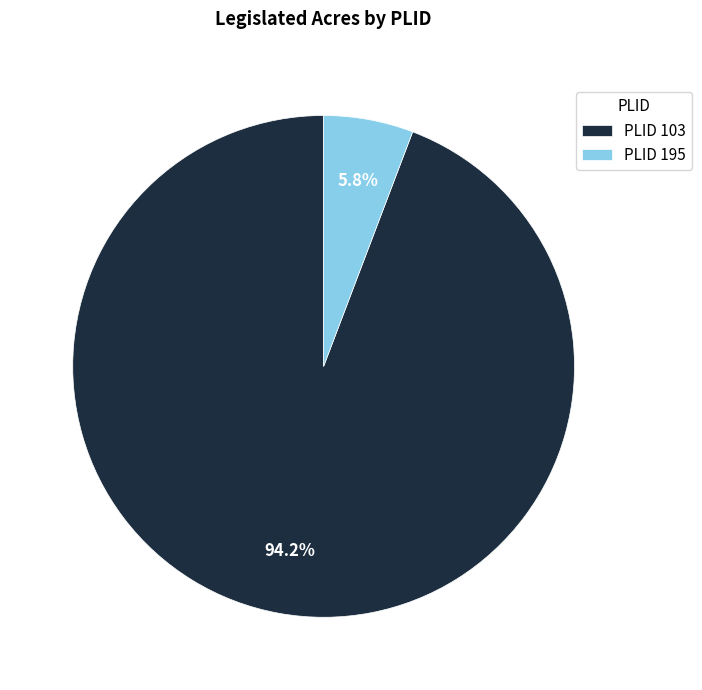

Is PLID 195 the majority of the pie?

No